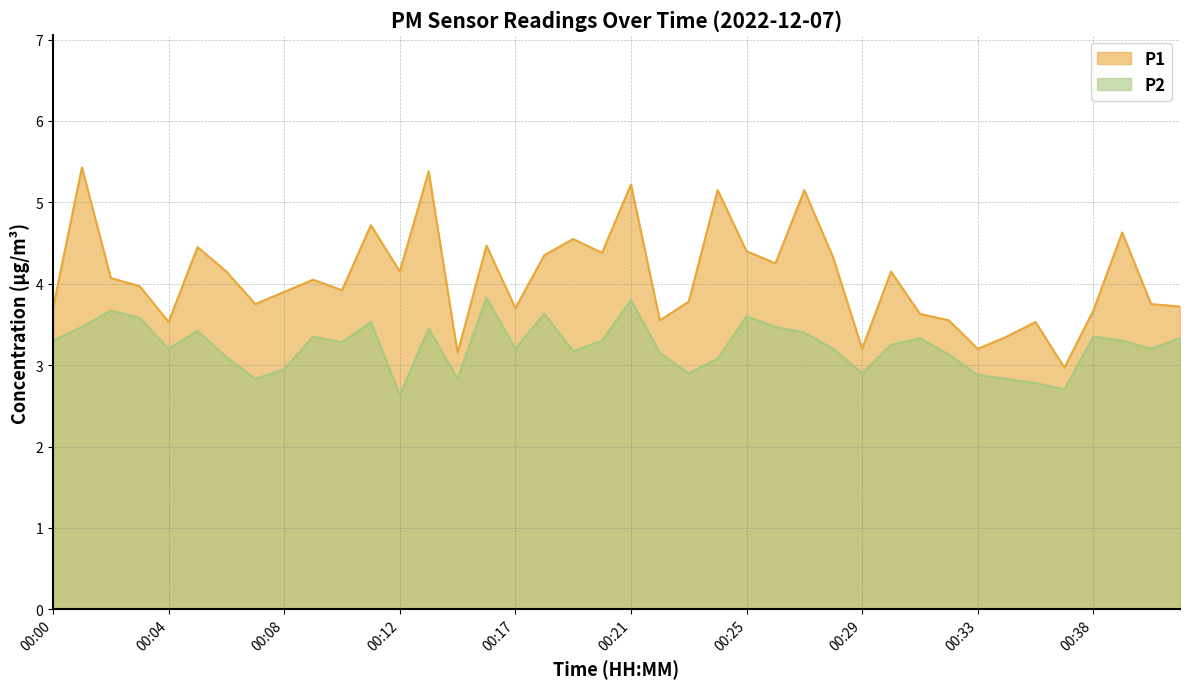

Is the value of P1 at 00:26 greater than the value of P2 at 00:08?

Yes